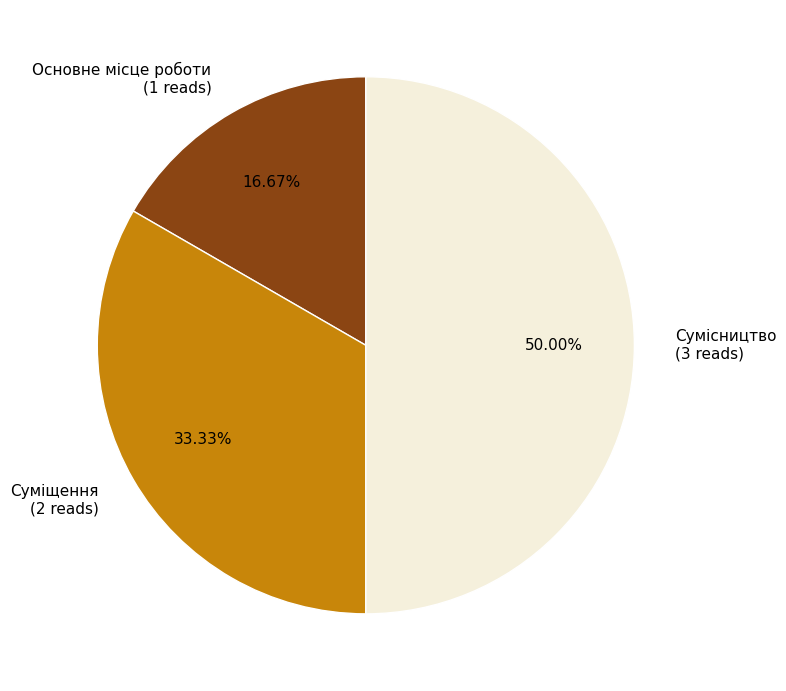

How much of the chart is everything except Сумісництво?

50.0%